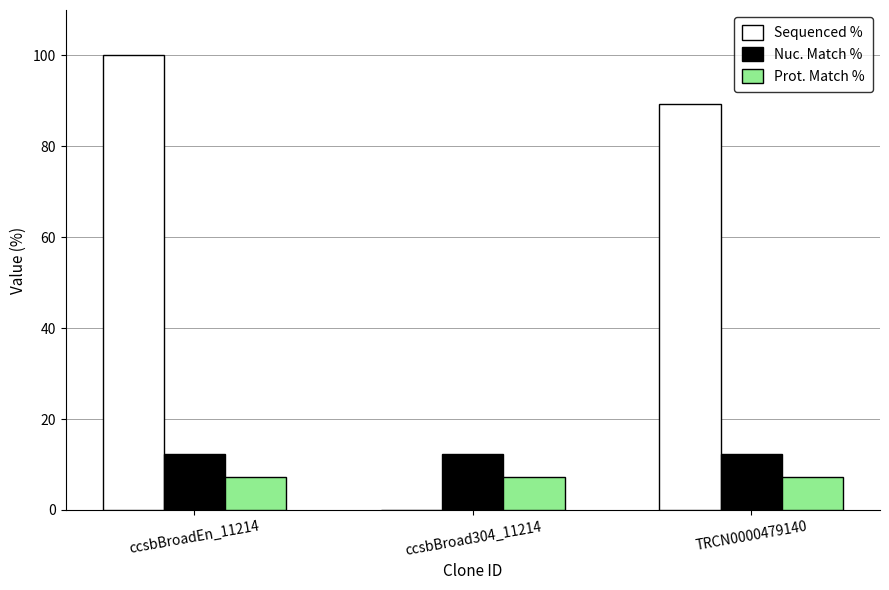

What is the sum of the Prot. Match % values at ccsbBroadEn_11214 and TRCN0000479140?

14.6